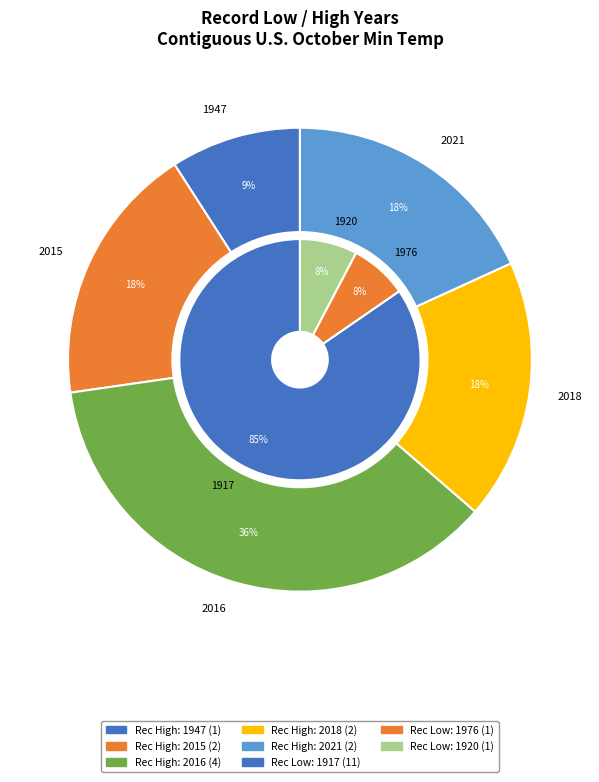

What portion of the pie excludes 1947?

100.0%